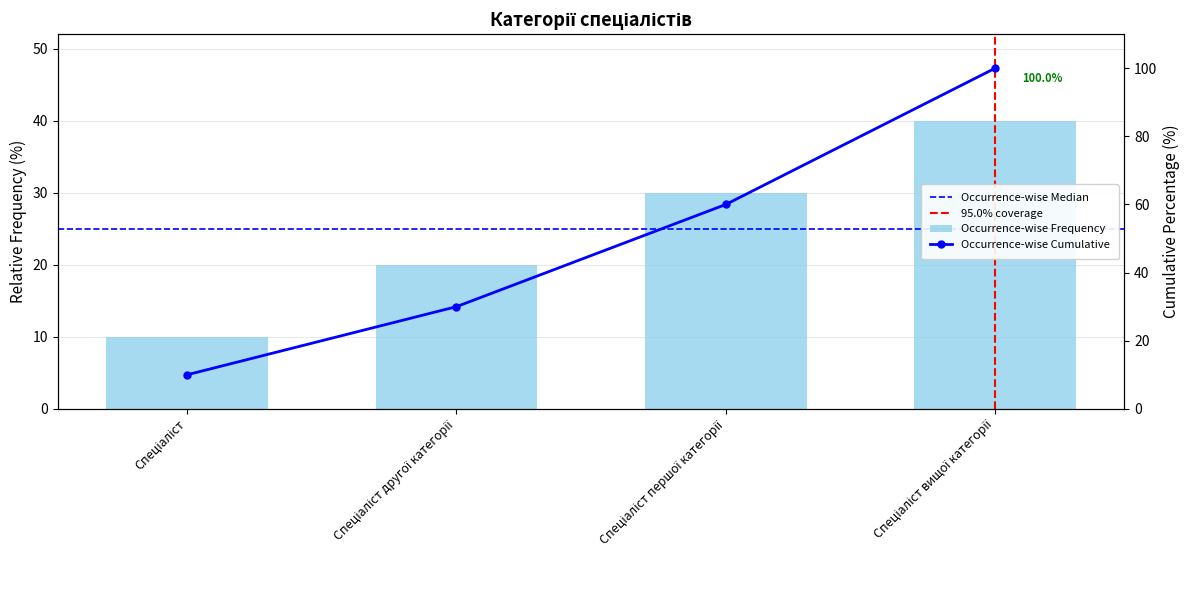

Reading left to right, extract all data points from this chart.

Спеціаліст=10	Спеціаліст другої категорії=20	Спеціаліст першої категорії=30	Спеціаліст вищої категорії=40